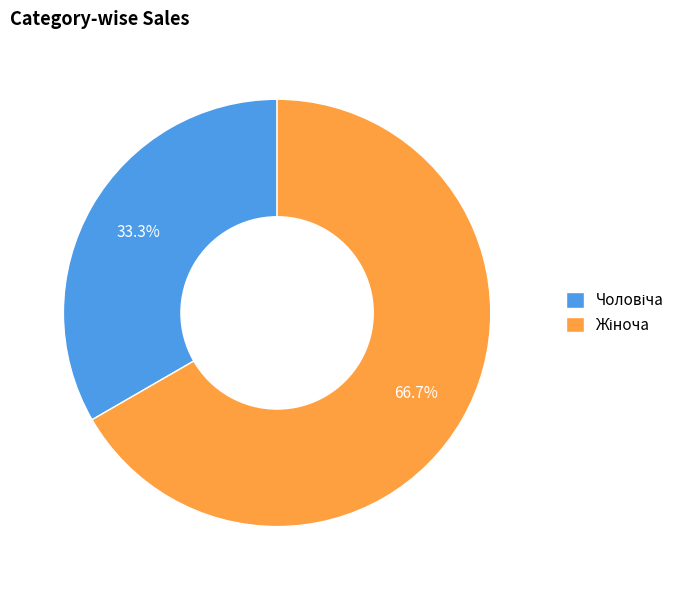

Is there a majority slice in this chart?

Yes